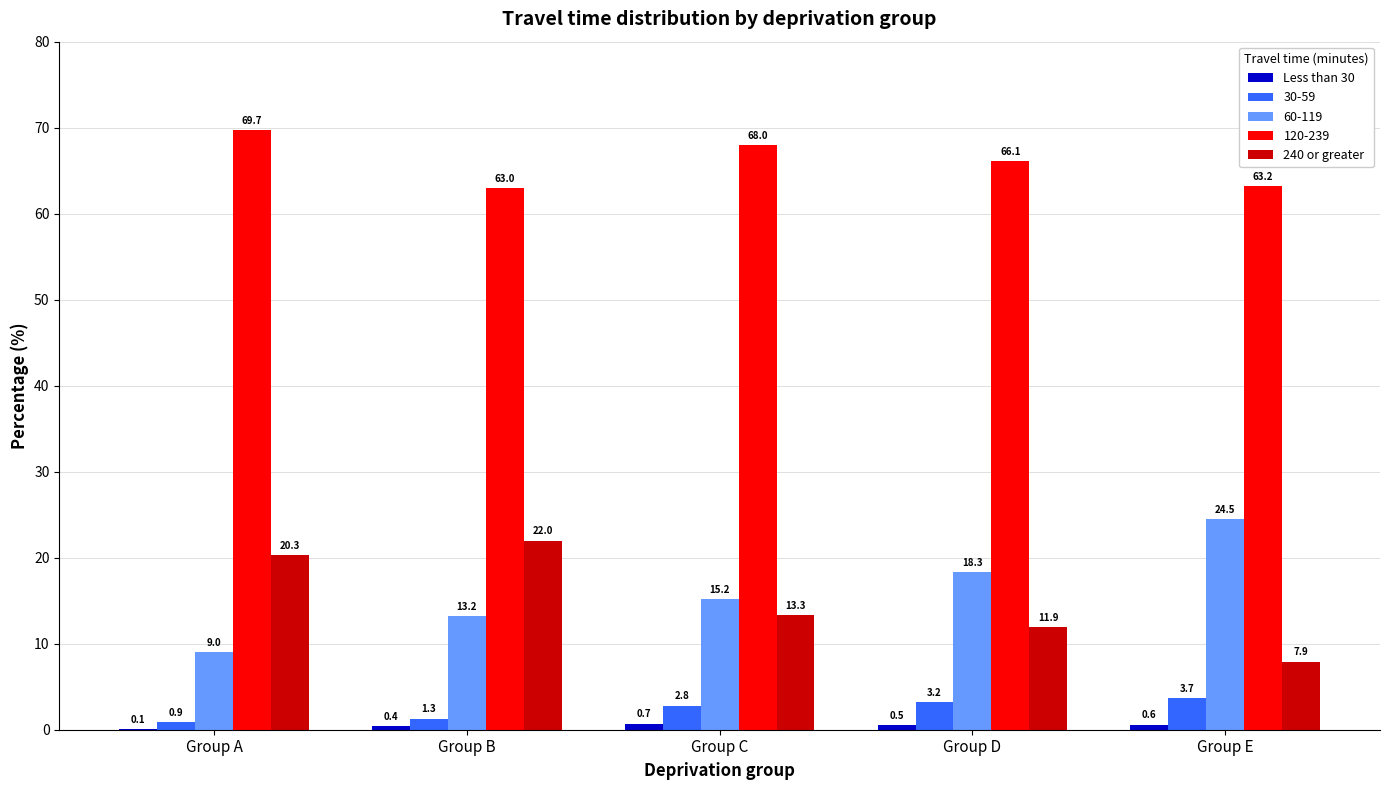

At which label is 240 or greater closest to 14?

Group C